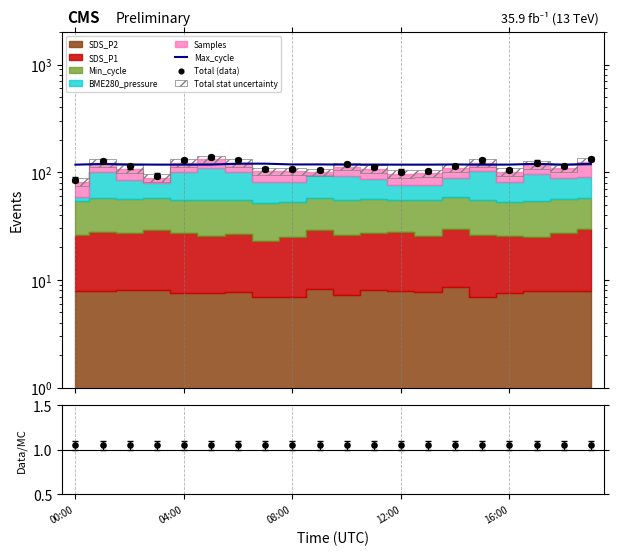

Which series reaches the maximum Y coordinate?

Total (data)